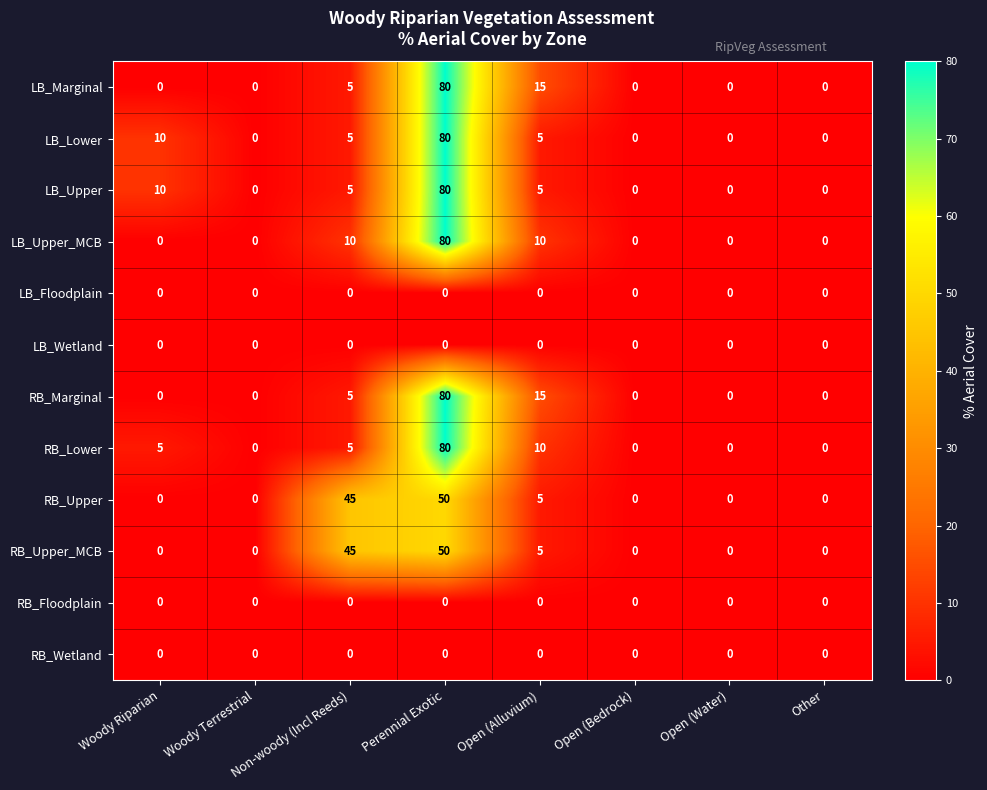

Is the value of RB_Lower at Open (Alluvium) greater than the value of RB_Upper at Non-woody (Incl Reeds)?

No